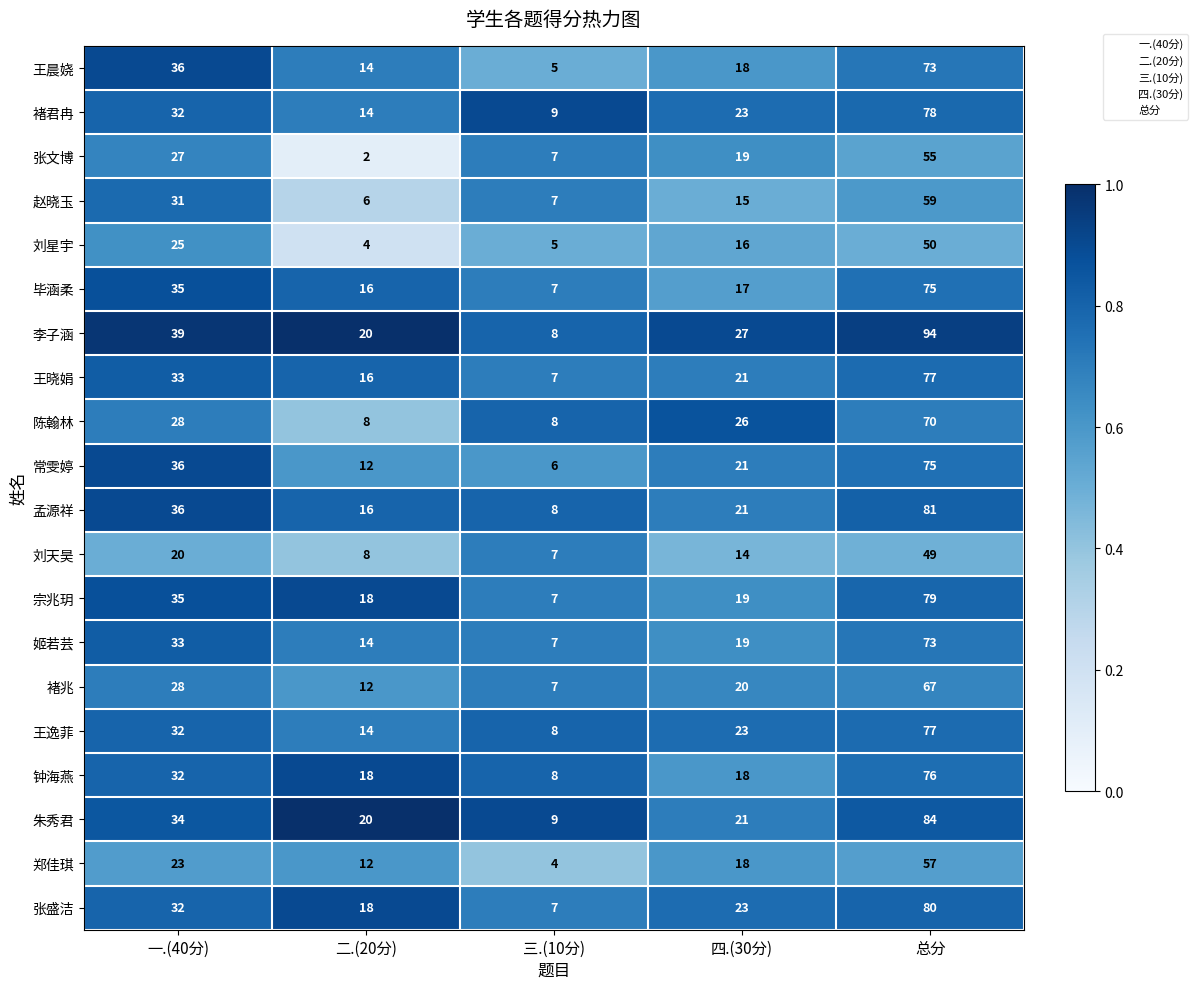

What is the average value of the 李子涵 series?

38